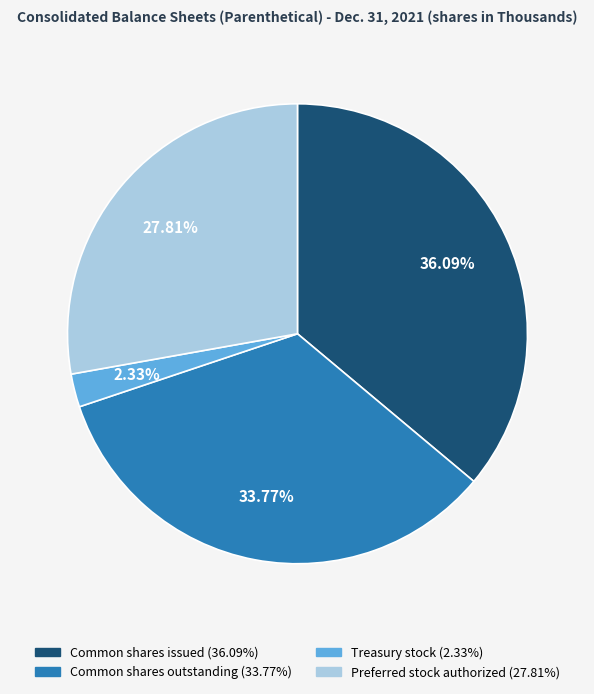

To the nearest percent, what percentage of the pie is Treasury stock?

2%